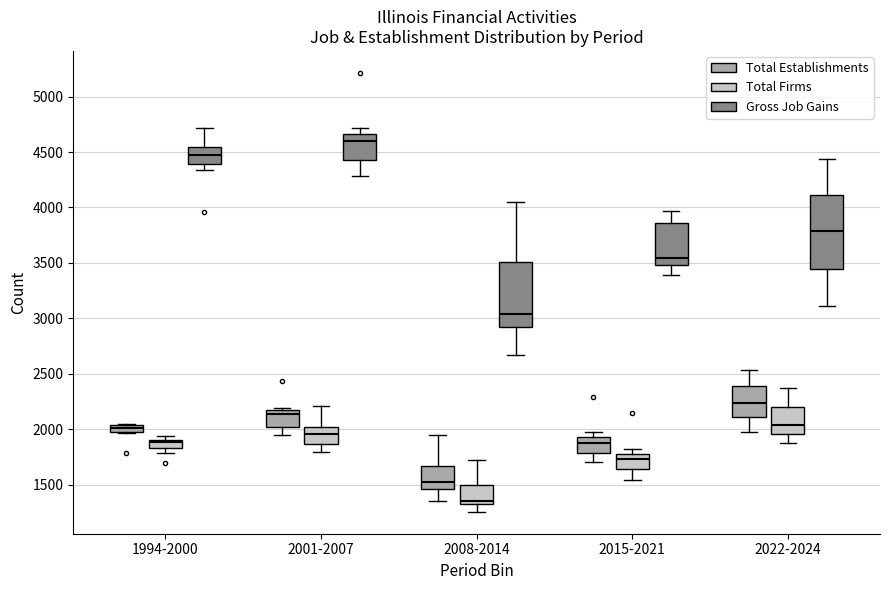

Comparing the boxes themselves (not the whiskers), which one is the tallest?

2022-2024 (Gross Job Gains)